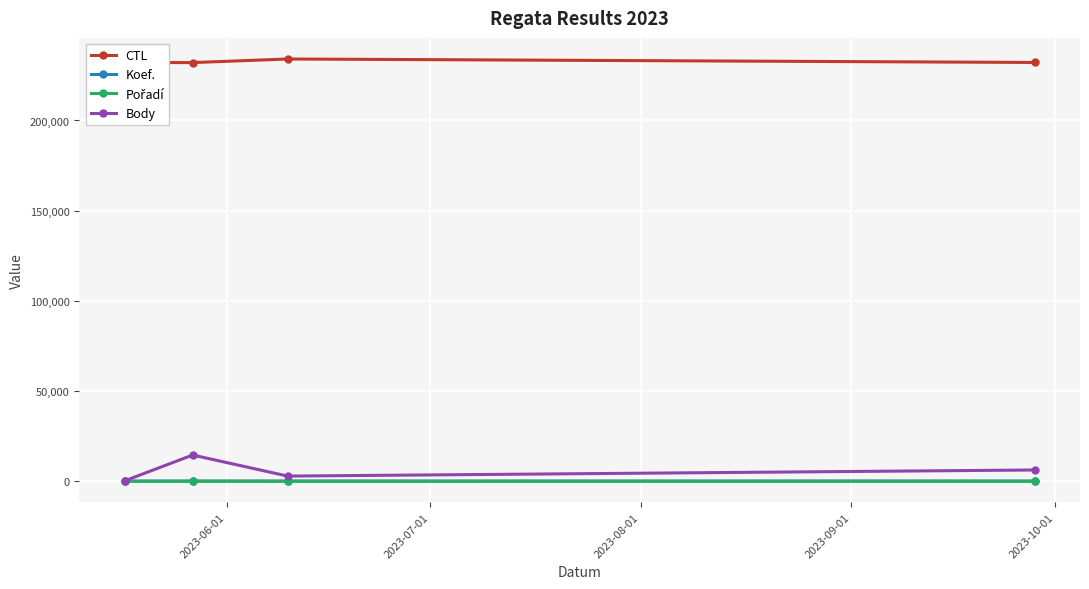

True or false: CTL and Body cross at least once.

False